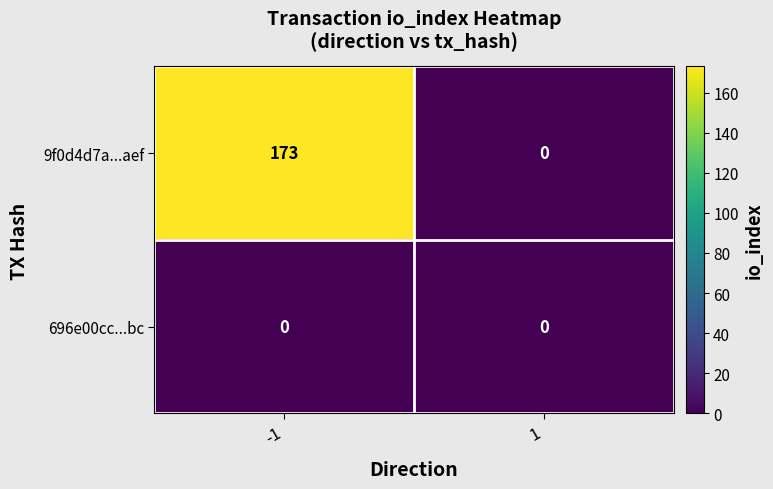

Which series has the largest total across all categories?

9f0d4d7a...aef